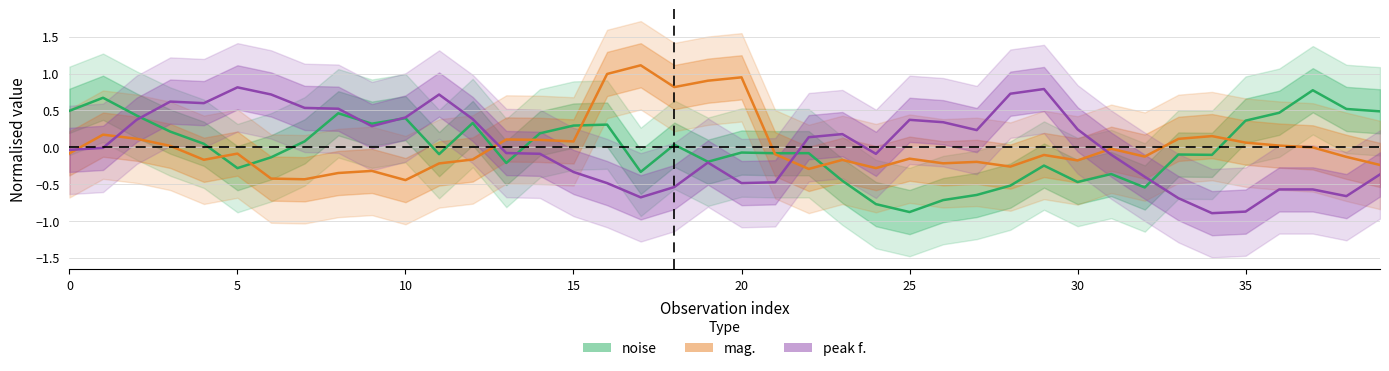

Reading left to right, transcribe all the data shown in this chart.

noise: 0.5	0.7	0.4	0.2	0.0	-0.3	-0.1	0.1	0.5	0.3	0.4	-0.1	0.3	-0.2	0.2	0.3	0.3	-0.3	0.0	-0.2	-0.1	-0.1	-0.1	-0.5	-0.8	-0.9	-0.7	-0.6	-0.5	-0.2	-0.5	-0.4	-0.5	-0.1	-0.1	0.4	0.5	0.8	0.5	0.5
mag.: -0.1	0.2	0.1	0.0	-0.2	-0.1	-0.4	-0.4	-0.4	-0.3	-0.4	-0.2	-0.2	0.1	0.1	0.1	1.0	1.1	0.8	0.9	0.9	-0.1	-0.3	-0.2	-0.3	-0.2	-0.2	-0.2	-0.3	-0.1	-0.2	-0.0	-0.1	0.1	0.2	0.1	0.0	-0.0	-0.1	-0.2
peak f.: -0.0	-0.0	0.4	0.6	0.6	0.8	0.7	0.5	0.5	0.3	0.4	0.7	0.4	-0.1	-0.1	-0.3	-0.5	-0.7	-0.5	-0.2	-0.5	-0.5	0.1	0.2	-0.1	0.4	0.3	0.2	0.7	0.8	0.2	-0.1	-0.4	-0.7	-0.9	-0.9	-0.6	-0.6	-0.7	-0.4